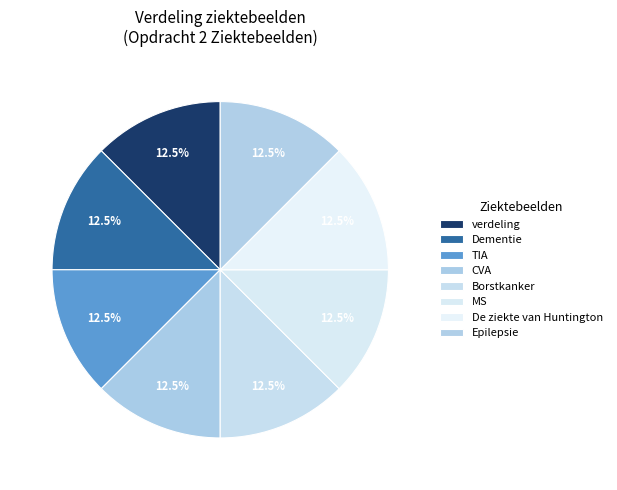

Do Borstkanker and De ziekte van Huntington together represent more than half of the pie?

No